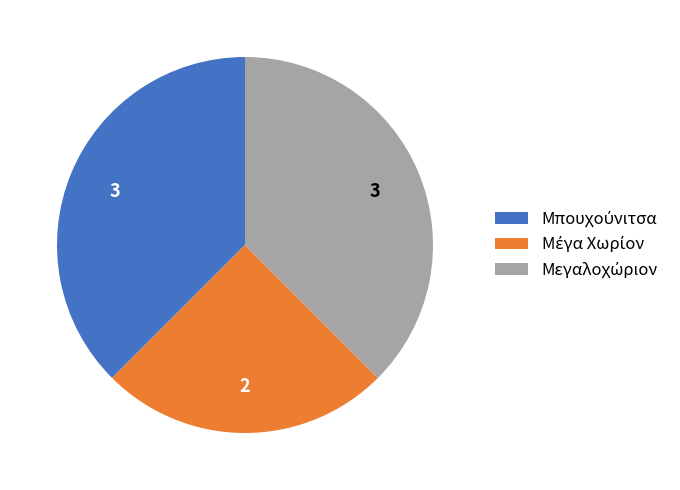

Is there any slice that represents more than half of the pie?

No